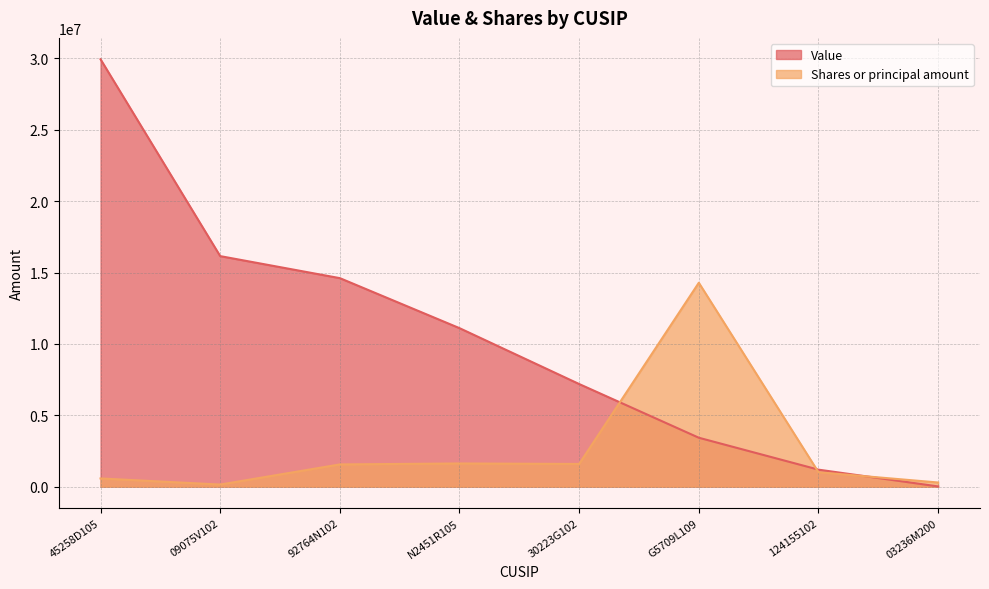

What value does the Value series have at 92764N102, to the nearest 50?

14609150